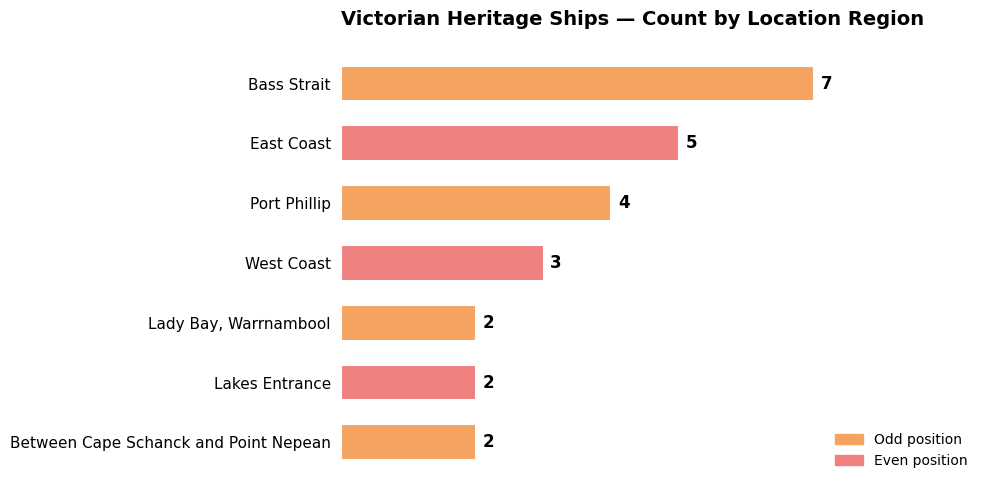

The value at Port Phillip is 4. True or false?

True